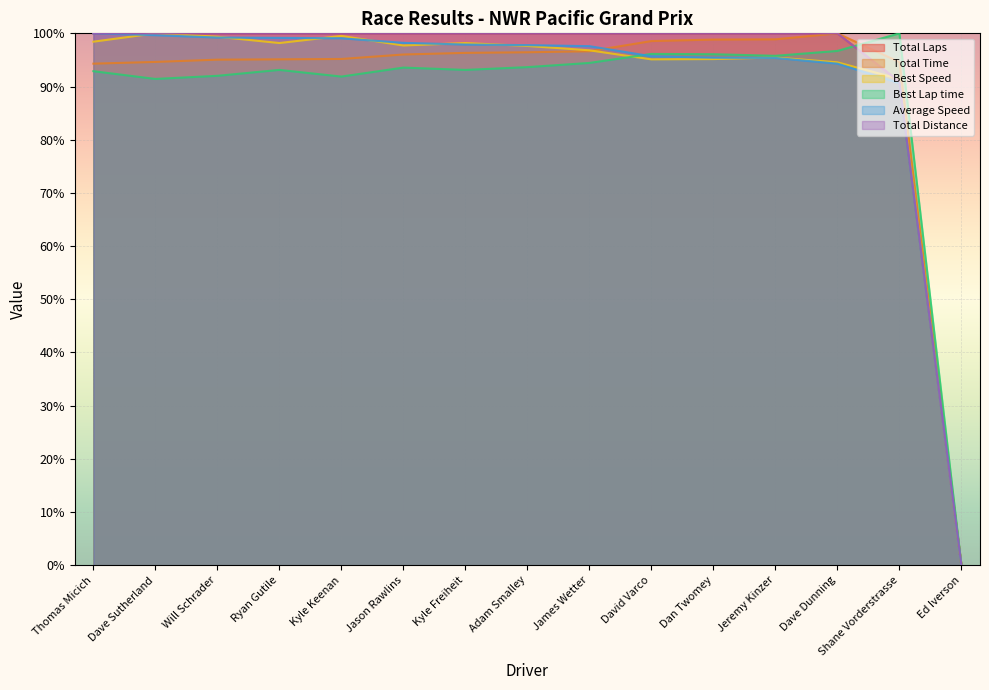

Rank the series at Thomas Micich from lowest to highest value.

Best Lap time, Total Time, Best Speed, Total Laps, Average Speed, Total Distance